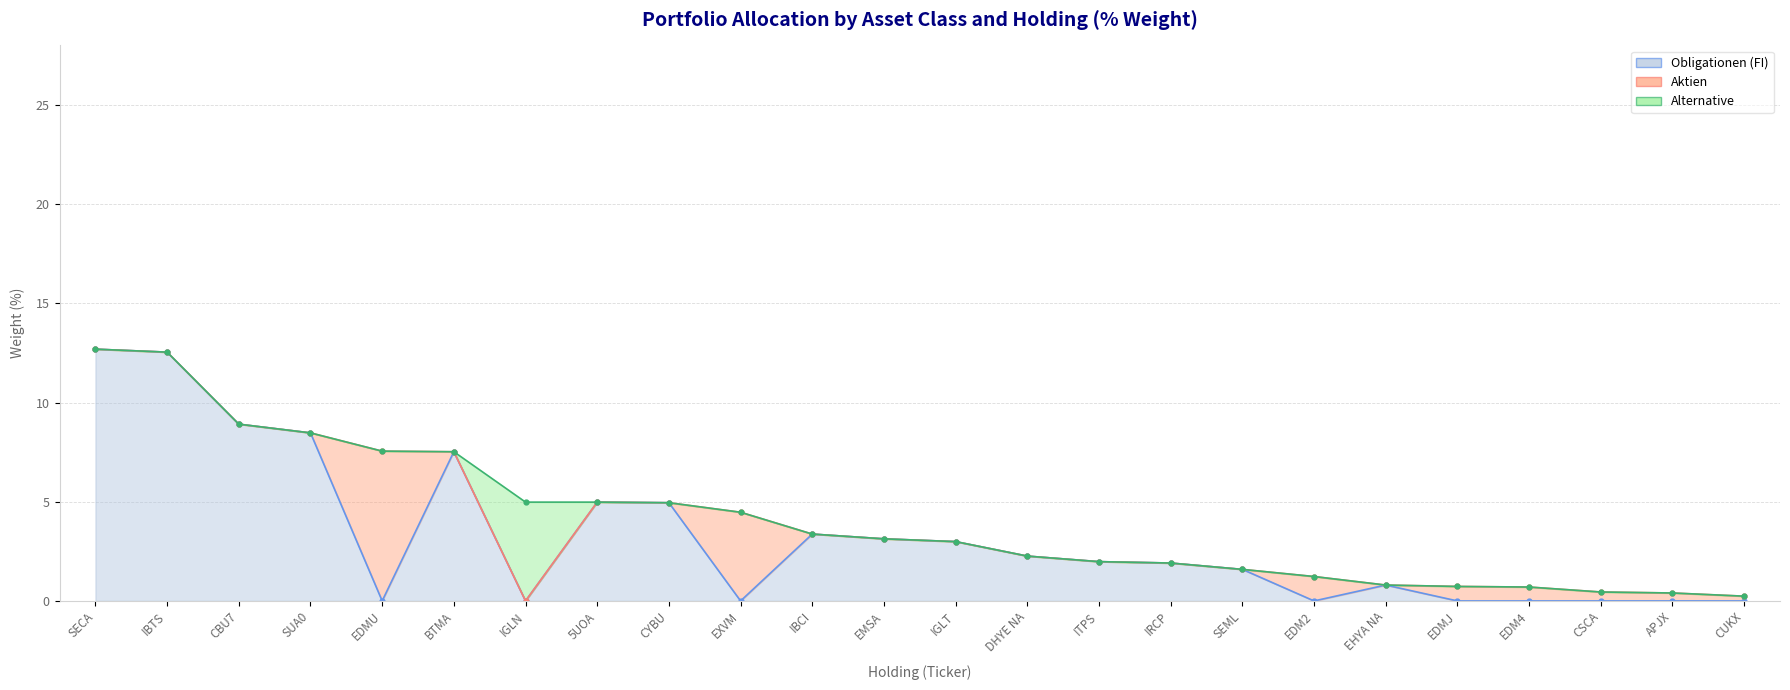

Which series has the widest spread of values?

Obligationen (FI)